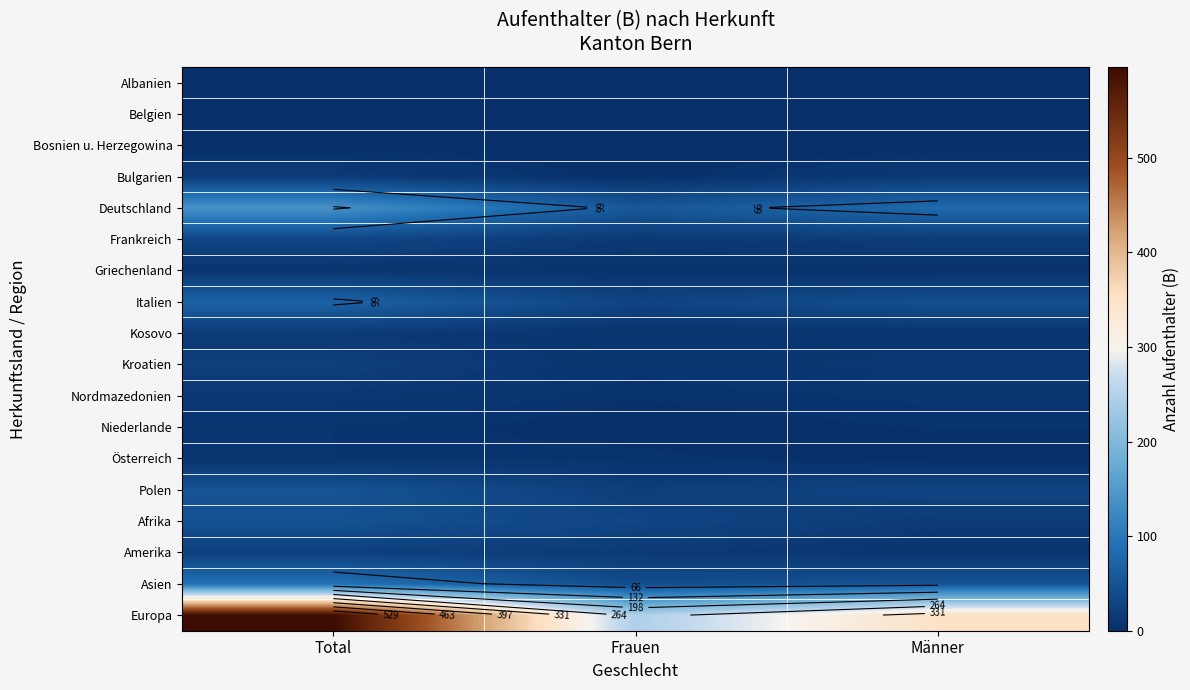

What is the sum of all Deutschland values?

274